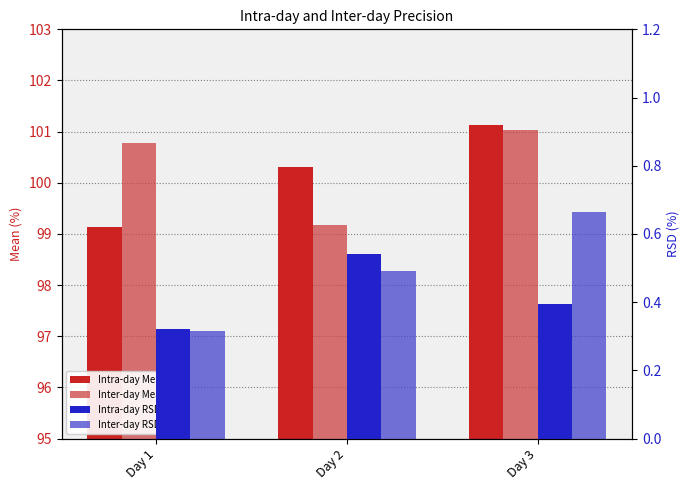

What is the difference between the maximum and minimum values in the Inter-day RSD% series?

0.3